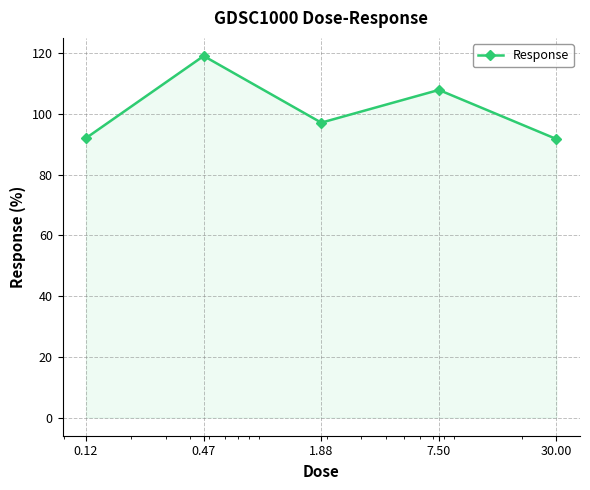

What is the average value?

101.5